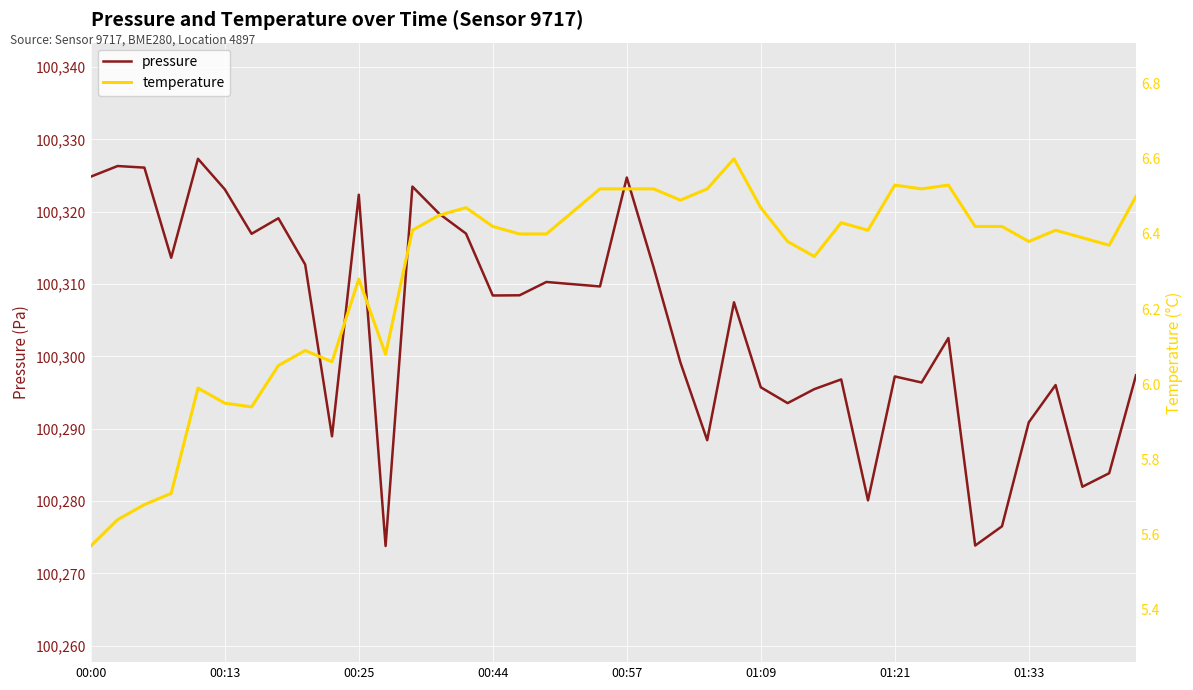

What is the approximate value of pressure at 32?

100302.5